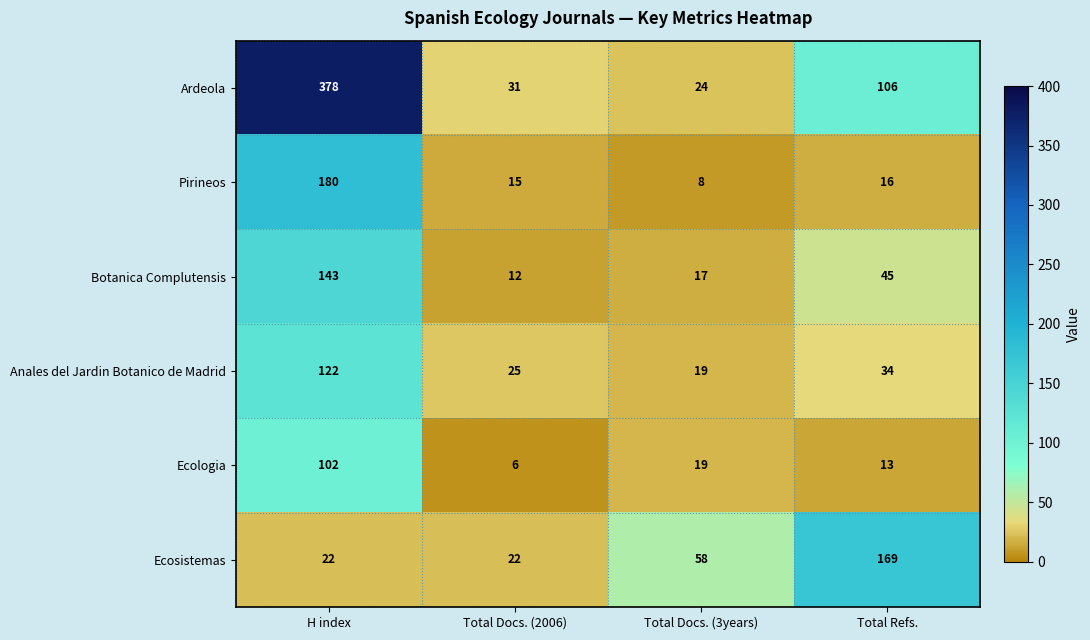

Rank the series at Total Docs. (2006) from lowest to highest value.

Ecologia, Botanica Complutensis, Pirineos, Ecosistemas, Anales del Jardin Botanico de Madrid, Ardeola